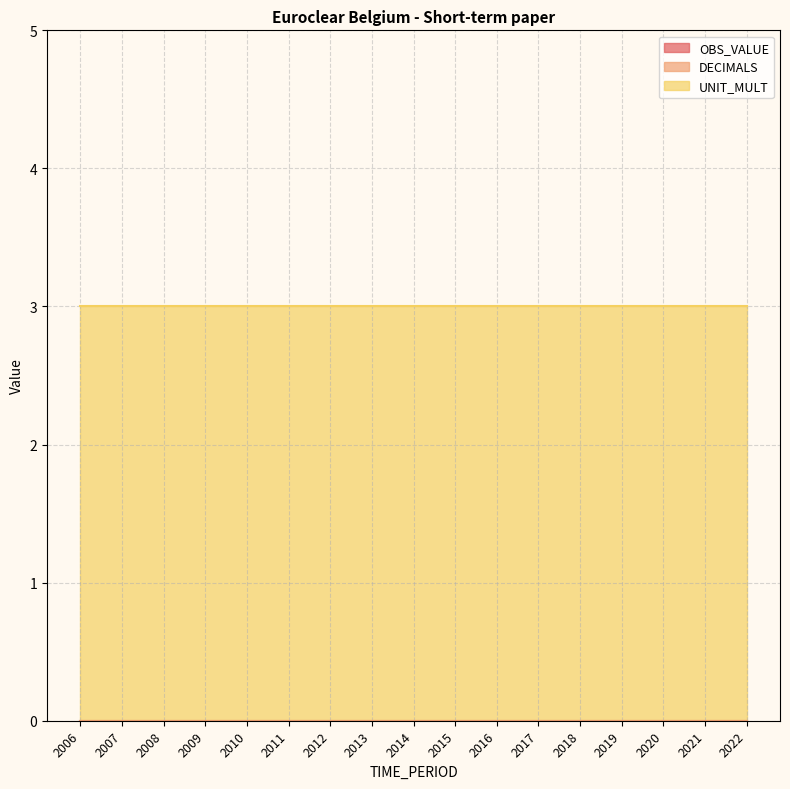

True or false: OBS_VALUE and UNIT_MULT intersect in this chart.

False